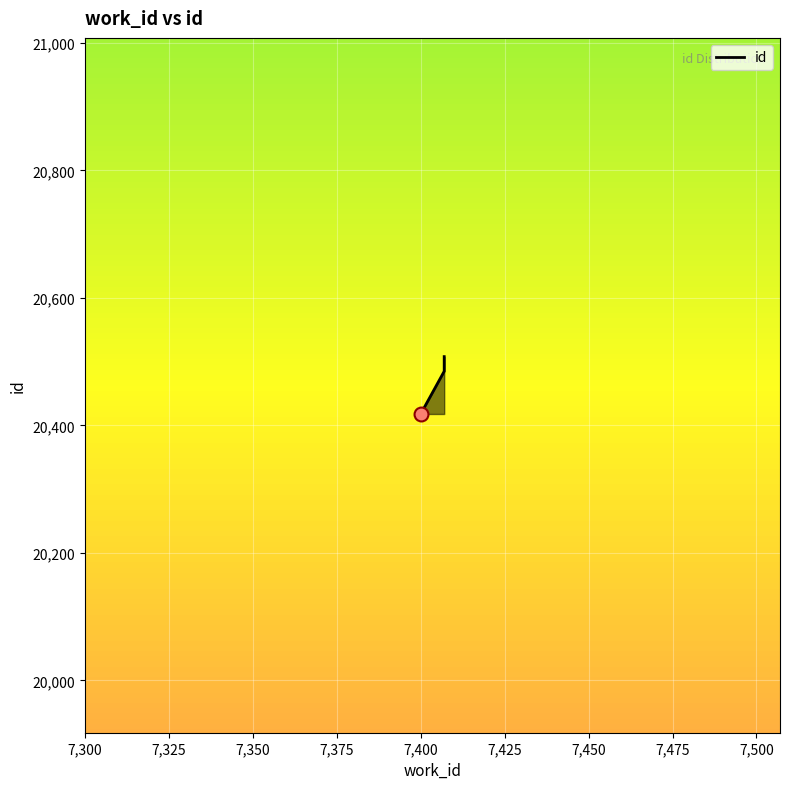

Between 7407 and 7400, which is larger?

7407